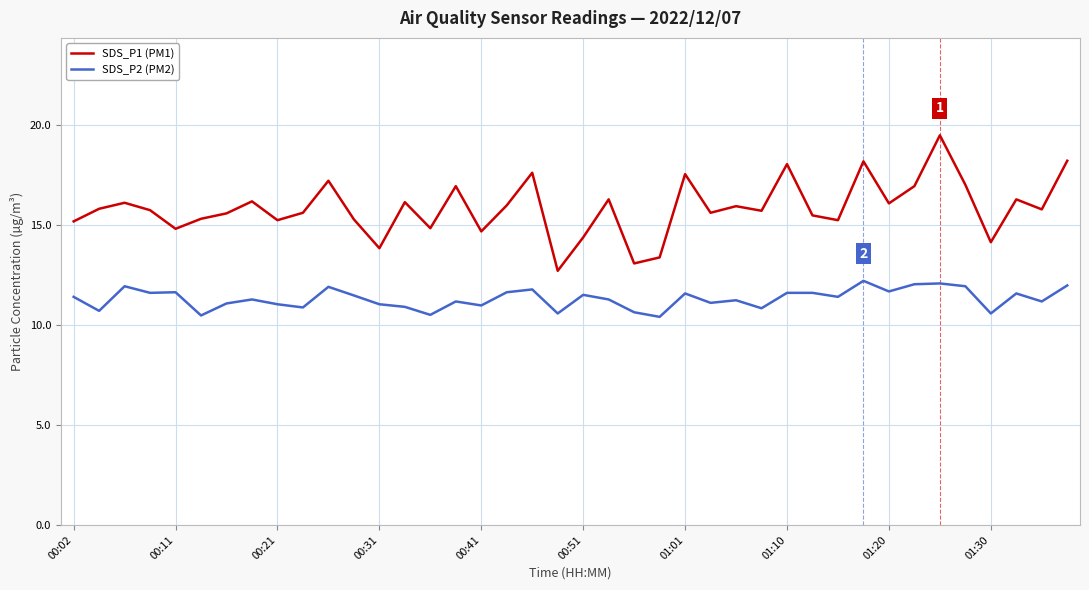

True or false: SDS_P2 (PM2) and SDS_P1 (PM1) cross at least once.

False